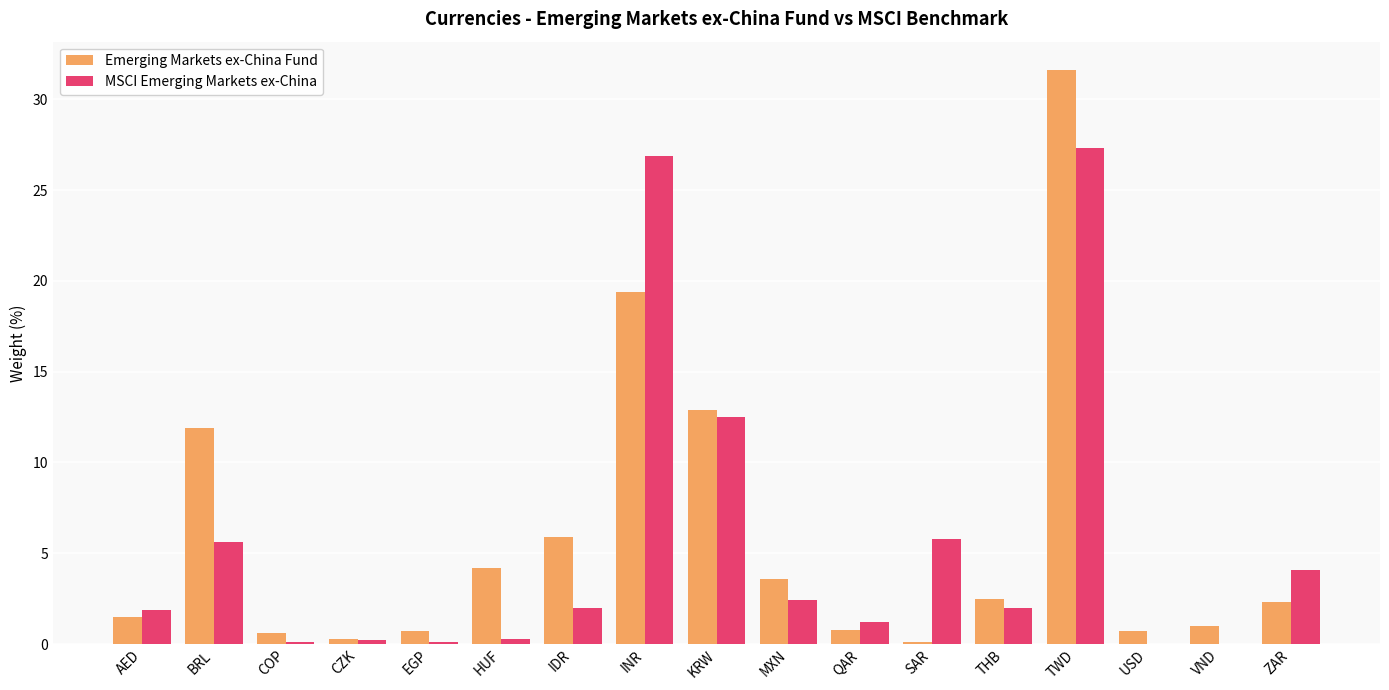

Is the value of MSCI Emerging Markets ex-China at TWD greater than the value of Emerging Markets ex-China Fund at QAR?

Yes